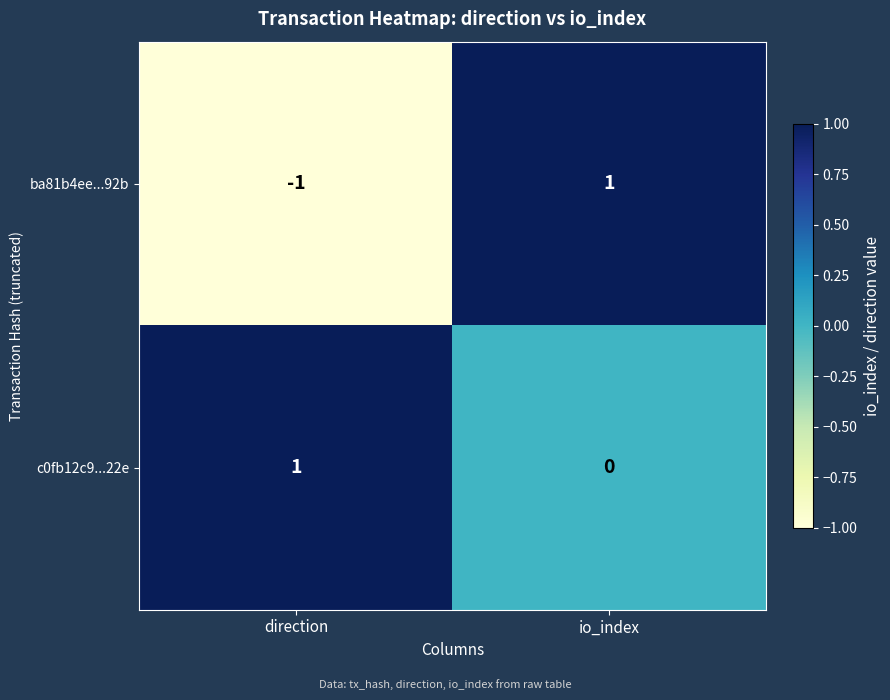

Which label corresponds to the smallest value in the chart?

direction